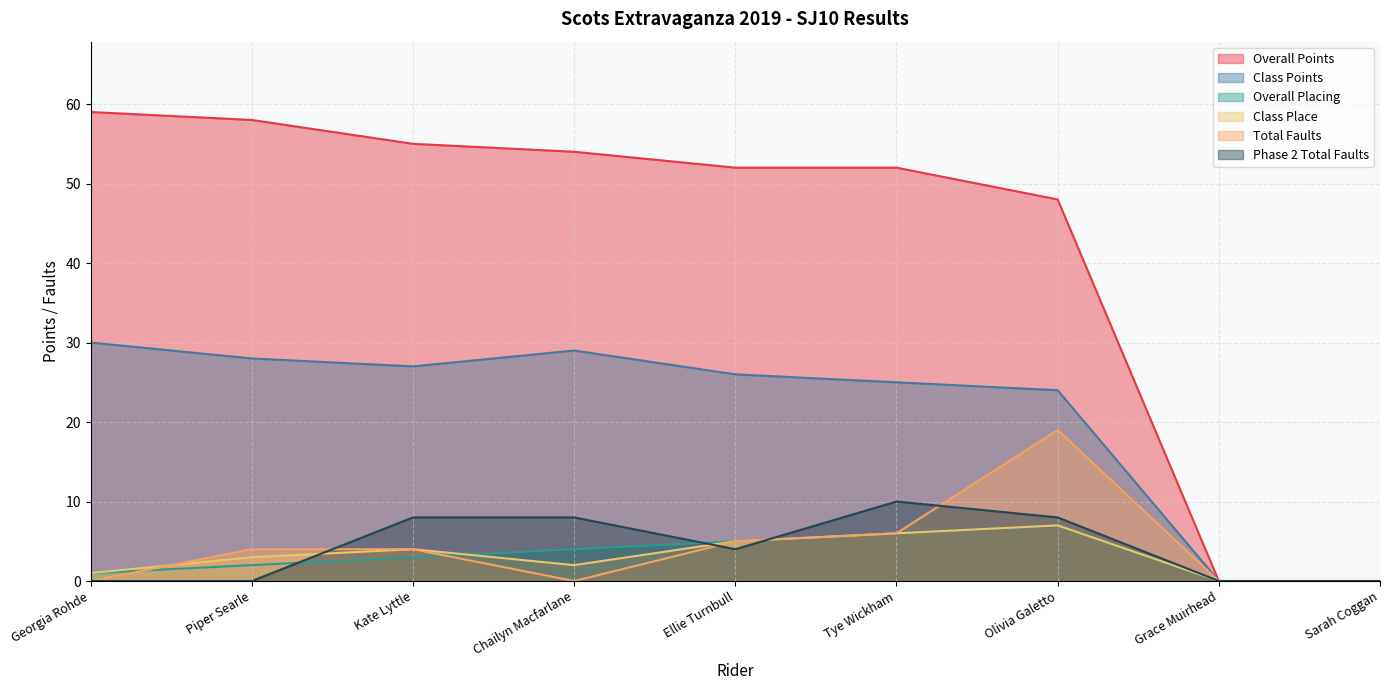

Which series has the largest range (max minus min)?

Overall Points